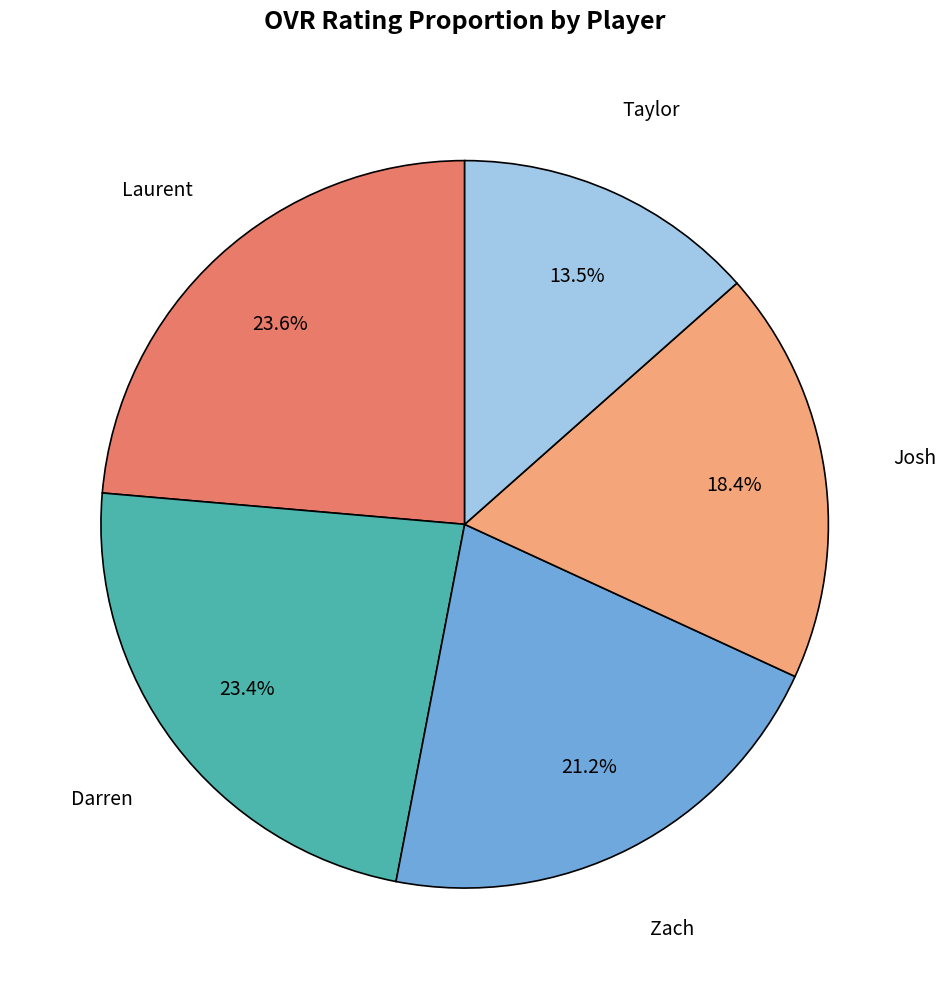

Does any single category account for the majority?

No